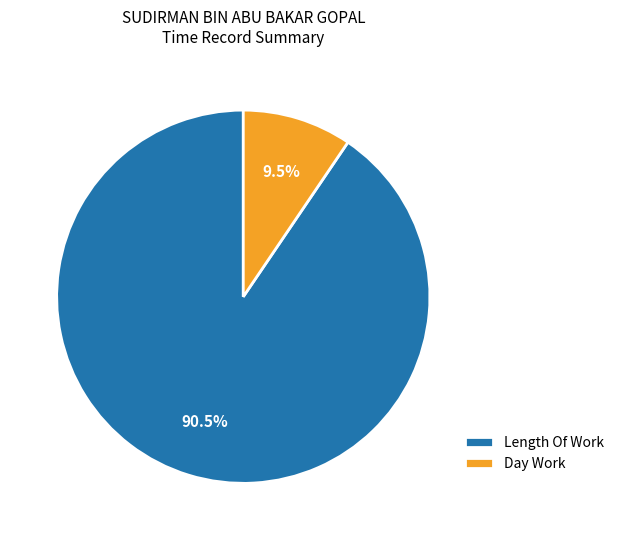

How many slices are in this pie chart?

2